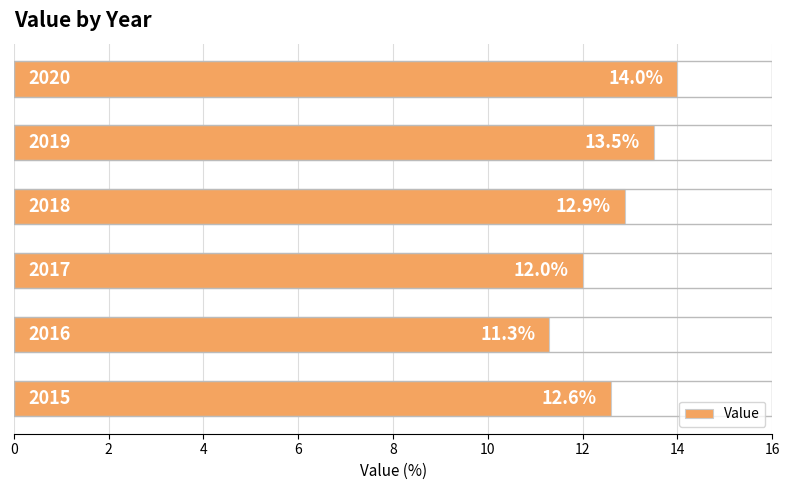

How many data points does each series have?

6